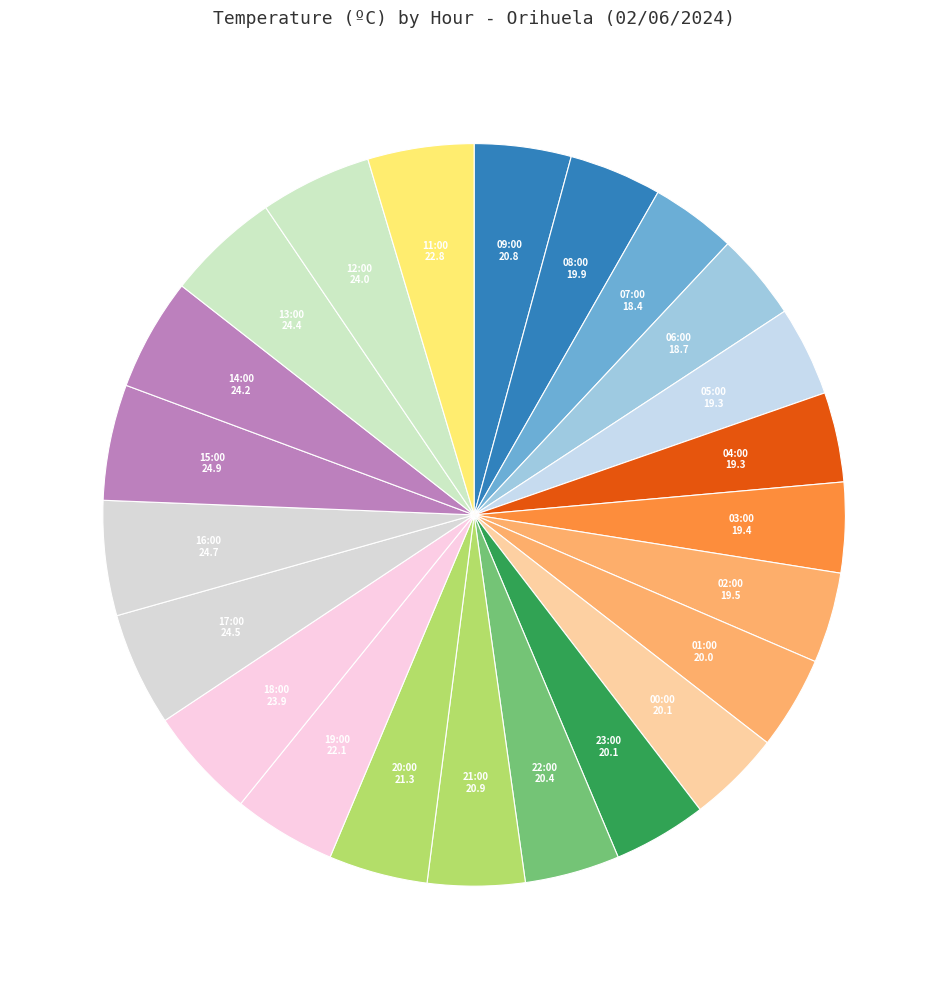

How many segments does this pie chart have?

23